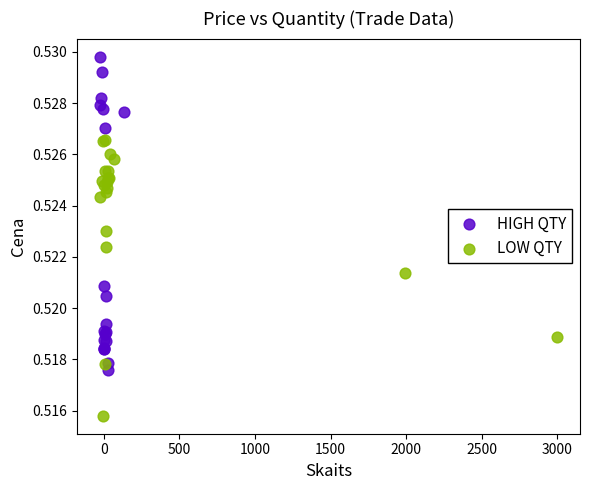

Which series reaches the minimum Y coordinate?

LOW QTY